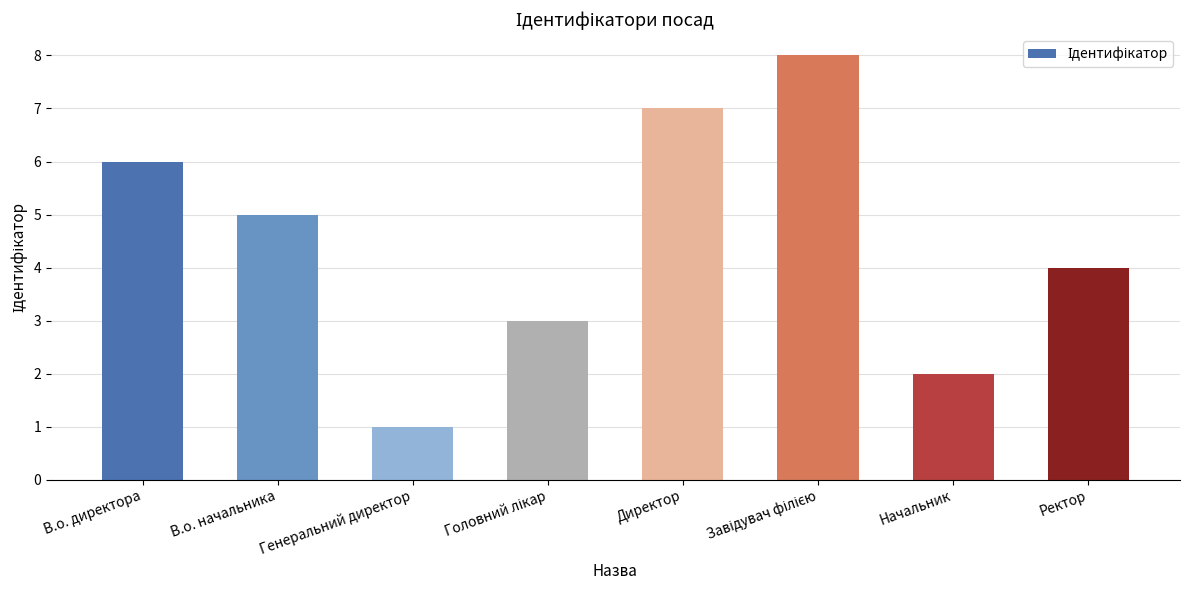

What position from the right is Начальник?

2